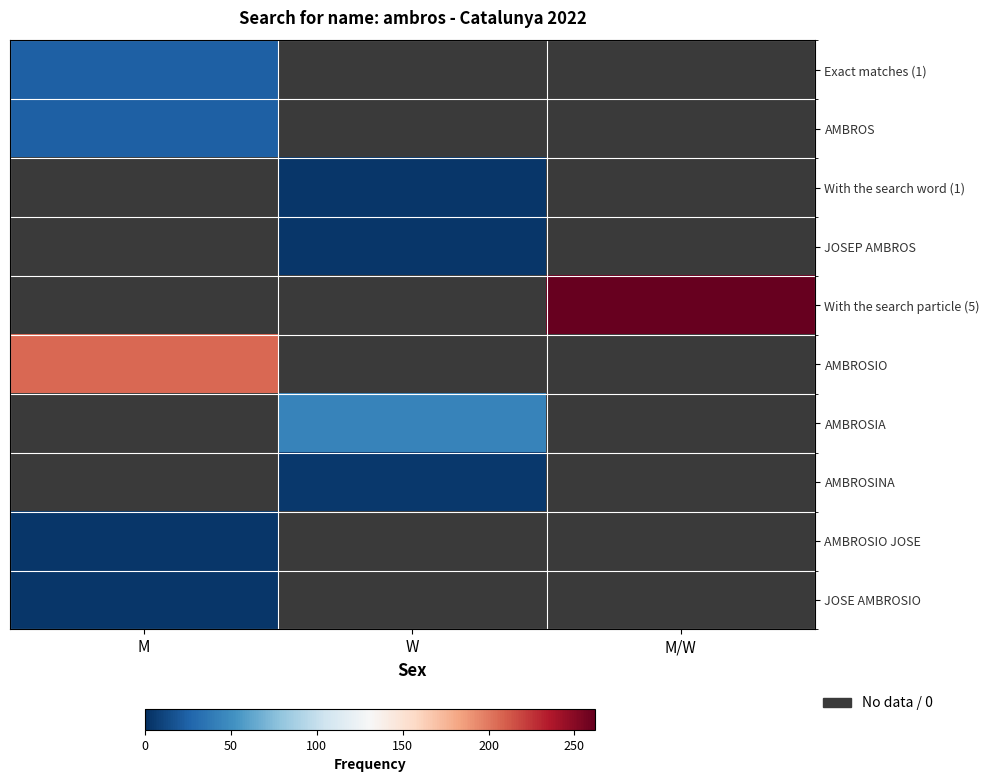

The value of JOSEP AMBROS at W is 4.0. True or false?

True